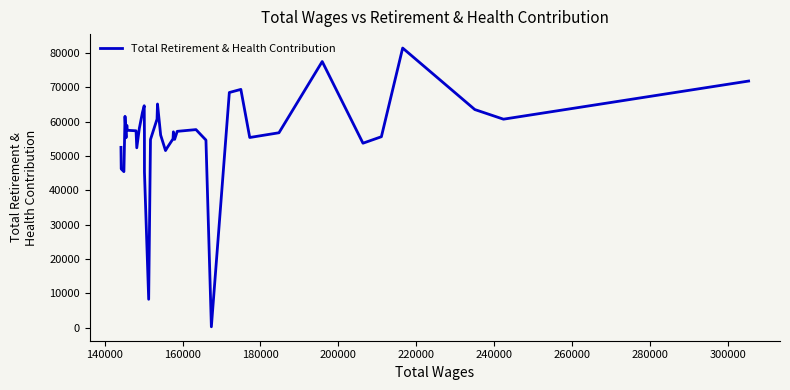

What is the difference between the maximum and minimum values?

81209